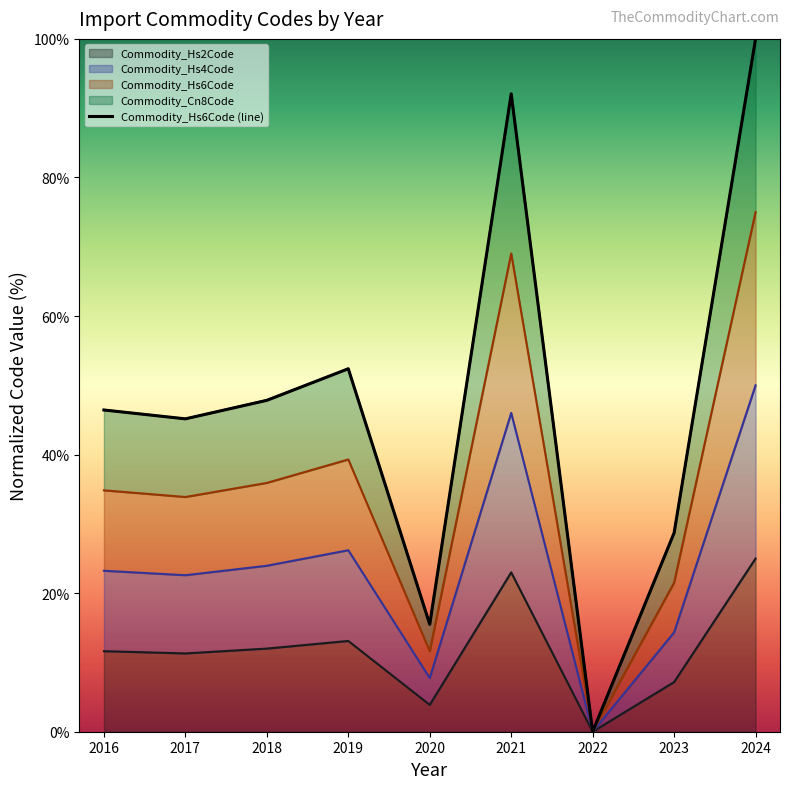

Reading left to right, what are all the values shown in this chart?

46.4	45.2	47.8	52.4	15.5	92.1	0.0	28.7	100.0